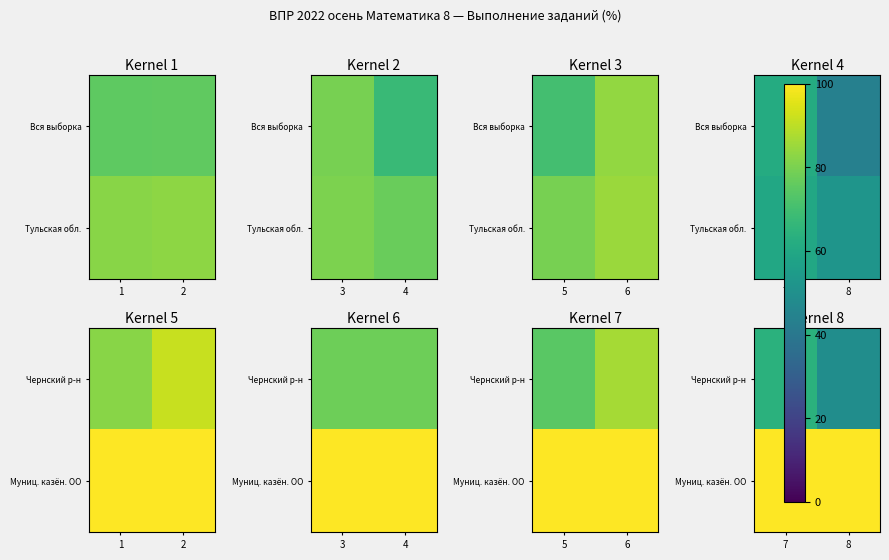

Which series changed the most between 7 and 8?

Чернский р-н